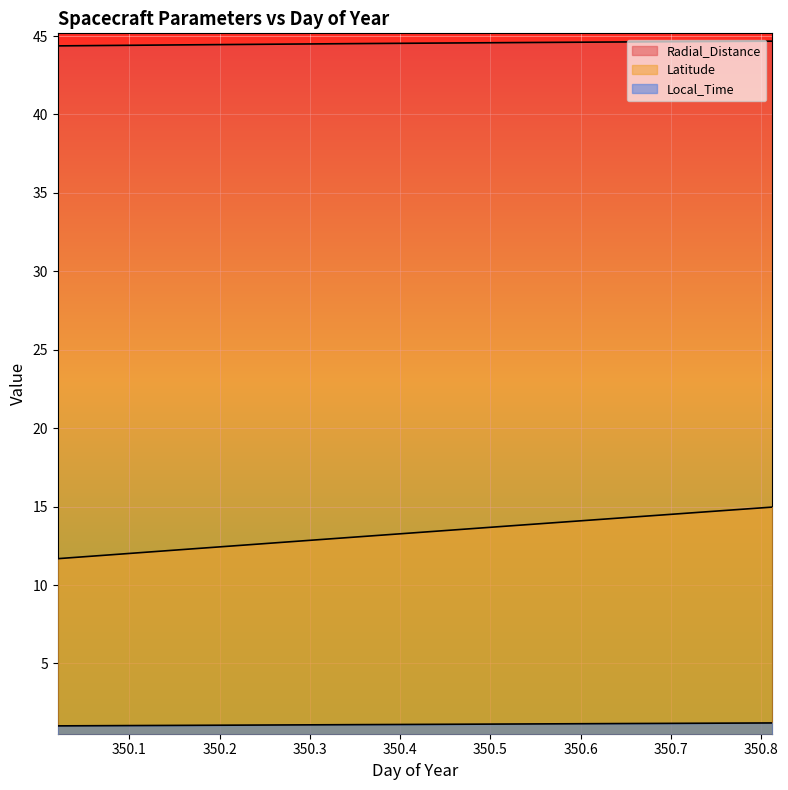

Reading left to right, extract all data points from this chart.

Radial_Distance: 350.0208=44.4	350.0625=44.4	350.1042=44.4	350.1458=44.4	350.1875=44.4	350.2292=44.5	350.2708=44.5	350.3125=44.5	350.3542=44.5	350.3958=44.5	350.4375=44.5	350.4792=44.6	350.5208=44.6	350.5625=44.6	350.6042=44.6	350.6458=44.6	350.6875=44.6	350.7292=44.6	350.7708=44.7	350.8125=44.7
Latitude: 350.0208=11.7	350.0625=11.9	350.1042=12.0	350.1458=12.2	350.1875=12.4	350.2292=12.6	350.2708=12.7	350.3125=12.9	350.3542=13.1	350.3958=13.2	350.4375=13.4	350.4792=13.6	350.5208=13.8	350.5625=13.9	350.6042=14.1	350.6458=14.3	350.6875=14.5	350.7292=14.6	350.7708=14.8	350.8125=15.0
Local_Time: 350.0208=1.0	350.0625=1.0	350.1042=1.0	350.1458=1.1	350.1875=1.1	350.2292=1.1	350.2708=1.1	350.3125=1.1	350.3542=1.1	350.3958=1.1	350.4375=1.1	350.4792=1.1	350.5208=1.1	350.5625=1.1	350.6042=1.2	350.6458=1.2	350.6875=1.2	350.7292=1.2	350.7708=1.2	350.8125=1.2